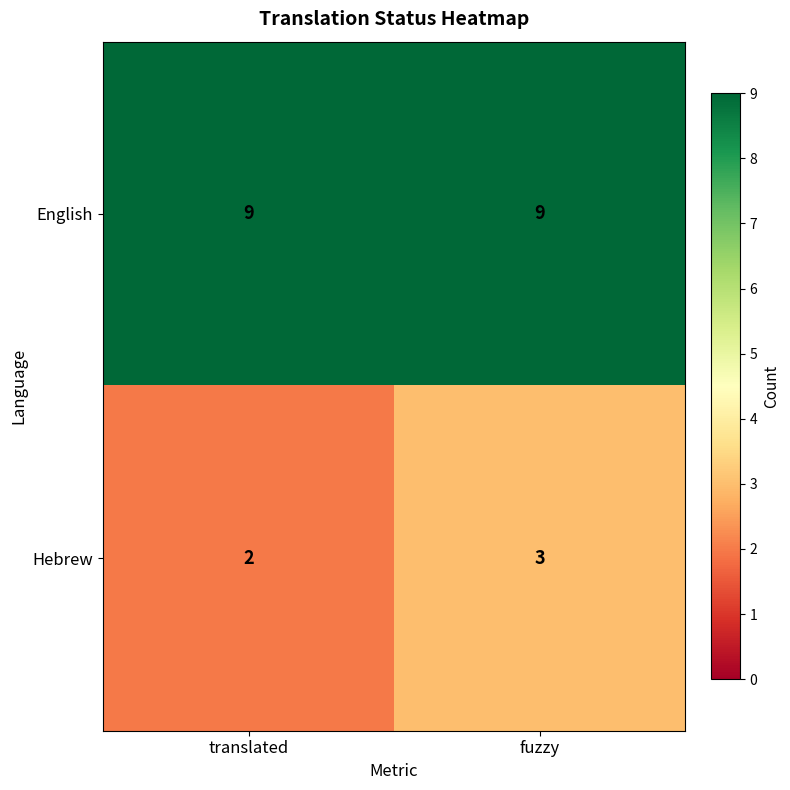

Which category has the highest value in the Hebrew series?

fuzzy